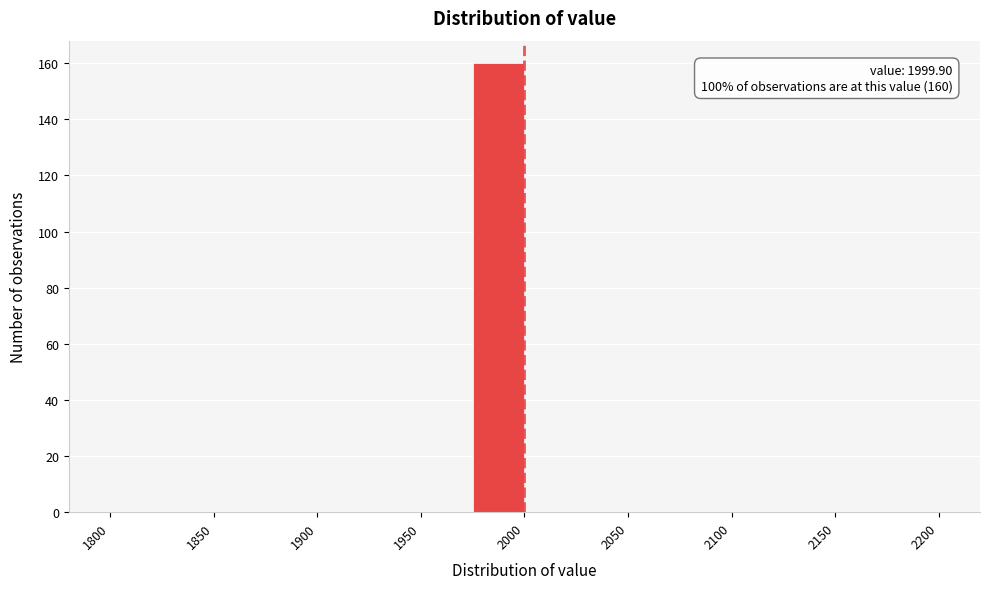

Which range on the x-axis has the tallest bar?

1975 to 2000